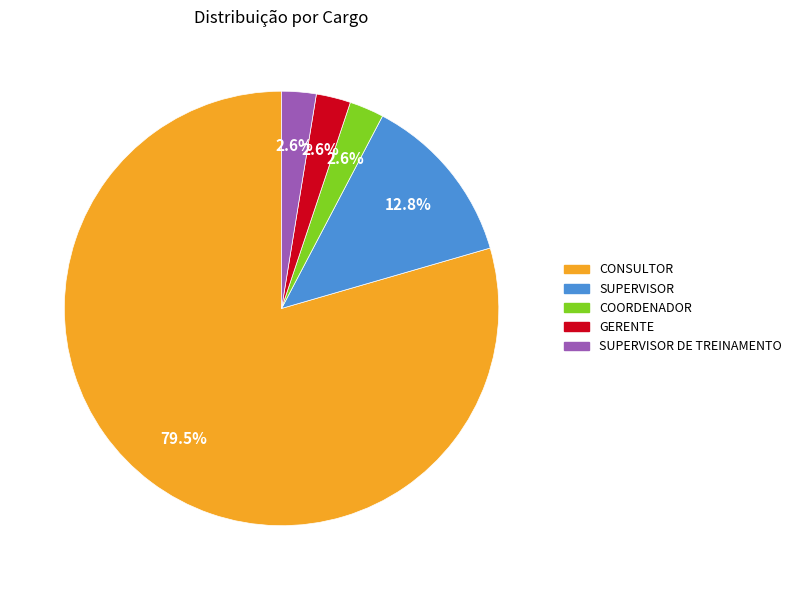

To the nearest percent, what percentage of the pie is GERENTE?

3%